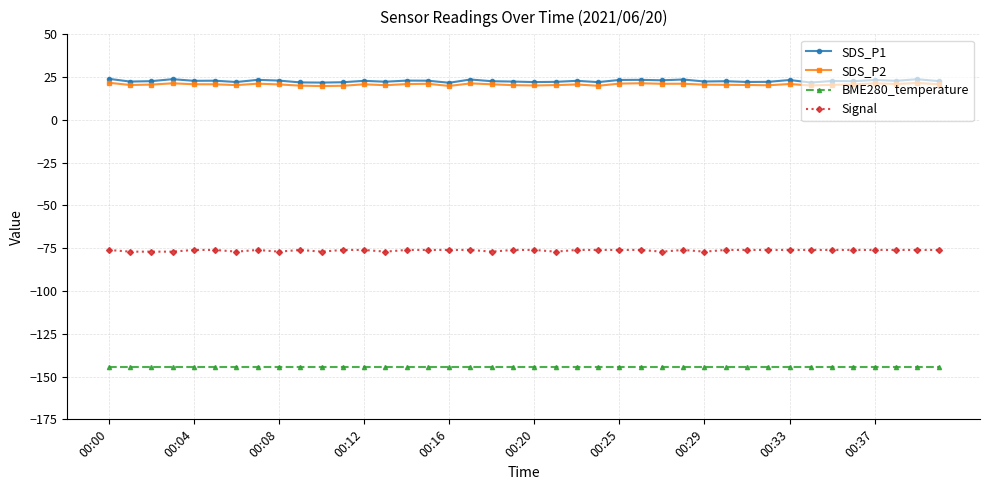

True or false: Signal and BME280_temperature intersect in this chart.

False